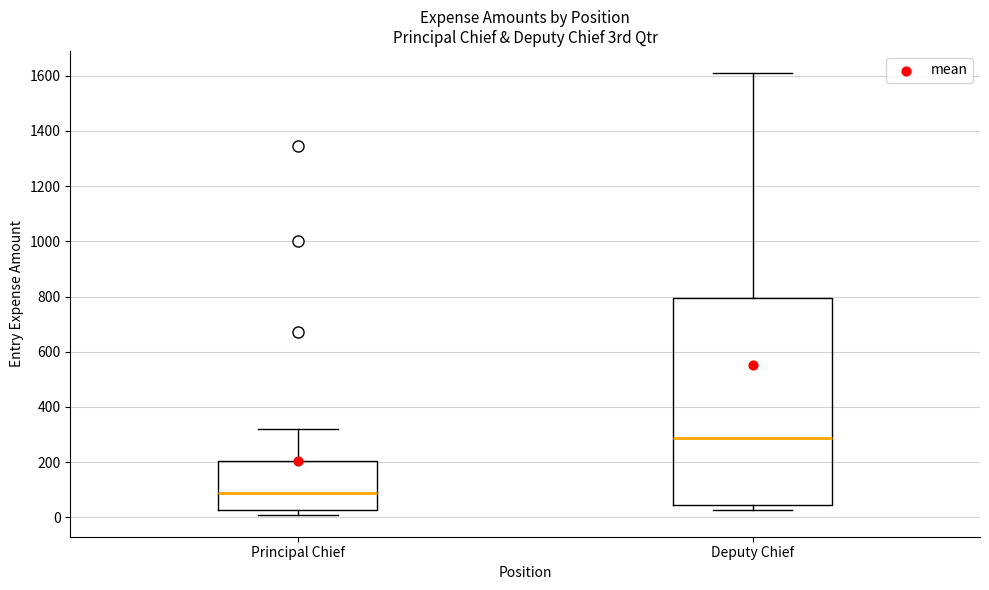

Reading left to right, transcribe this box plot: for each box, give where its median line is, the range the box spans, and where its two whiskers end, as read against the y-axis. The values are not printed on the chart, so give them approximately, as read against the axis.

Principal Chief: median 80, box 20 to 200, whiskers 0 to 320
Deputy Chief: median 280, box 40 to 800, whiskers 20 to 1600